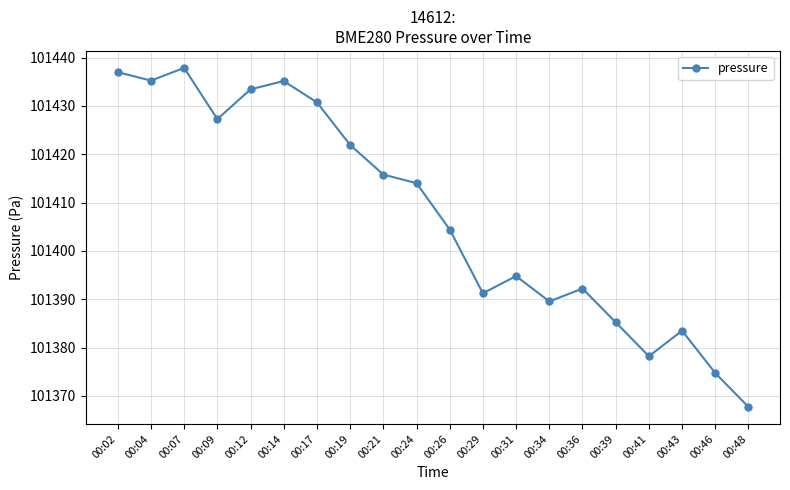

True or false: the data shows 160104.7 at 00:26.

False